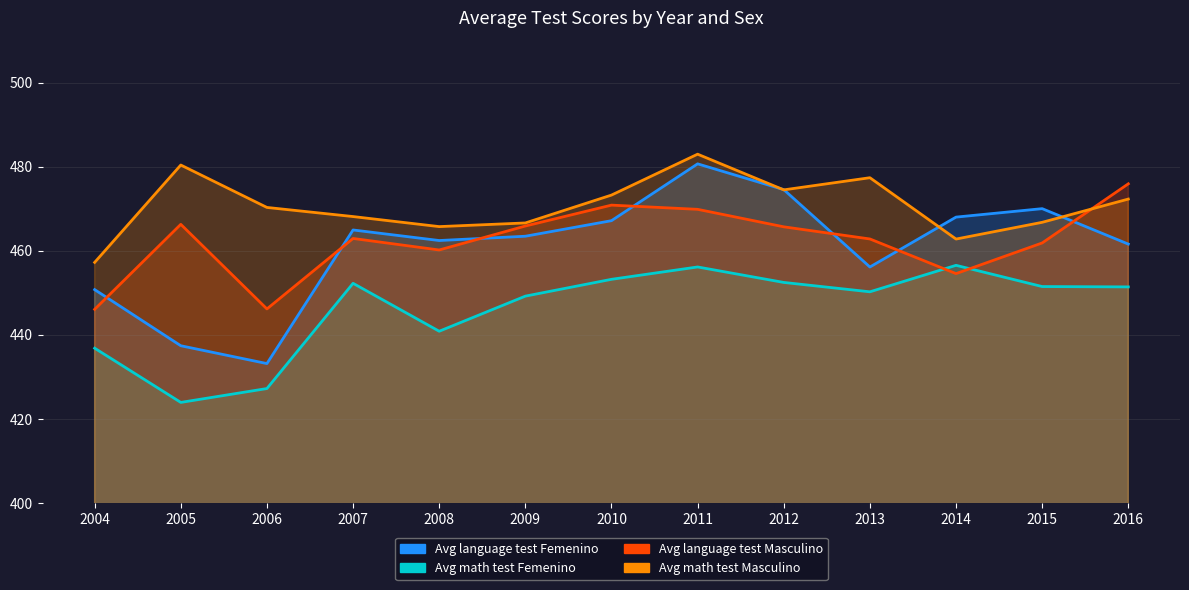

Between 2009 and 2004, which is larger?

2009